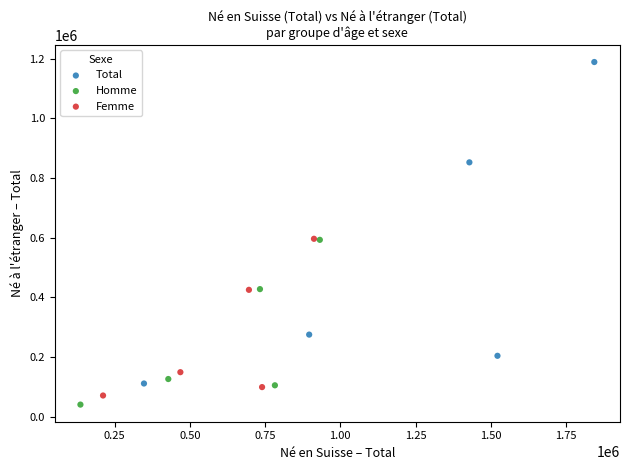

Which series reaches the minimum Y coordinate?

Homme